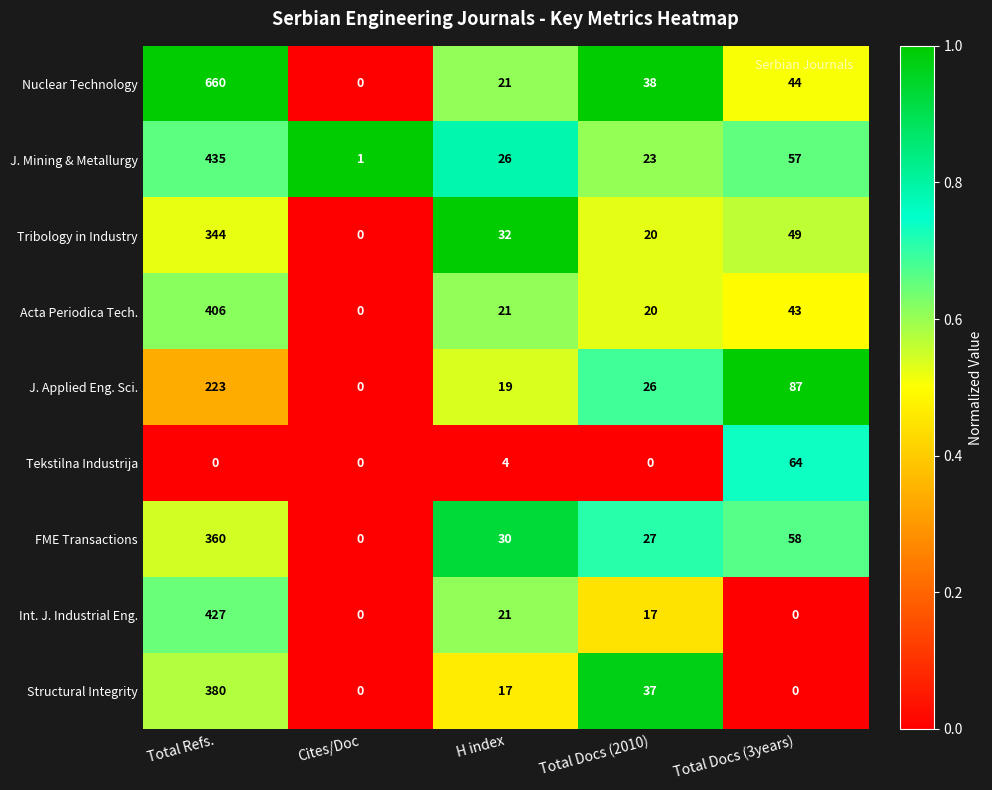

Which series has the largest range (max minus min)?

Nuclear Technology